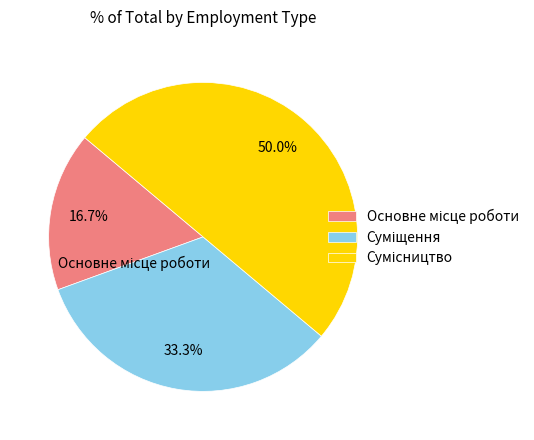

Which slice is the smallest?

Основне місце роботи